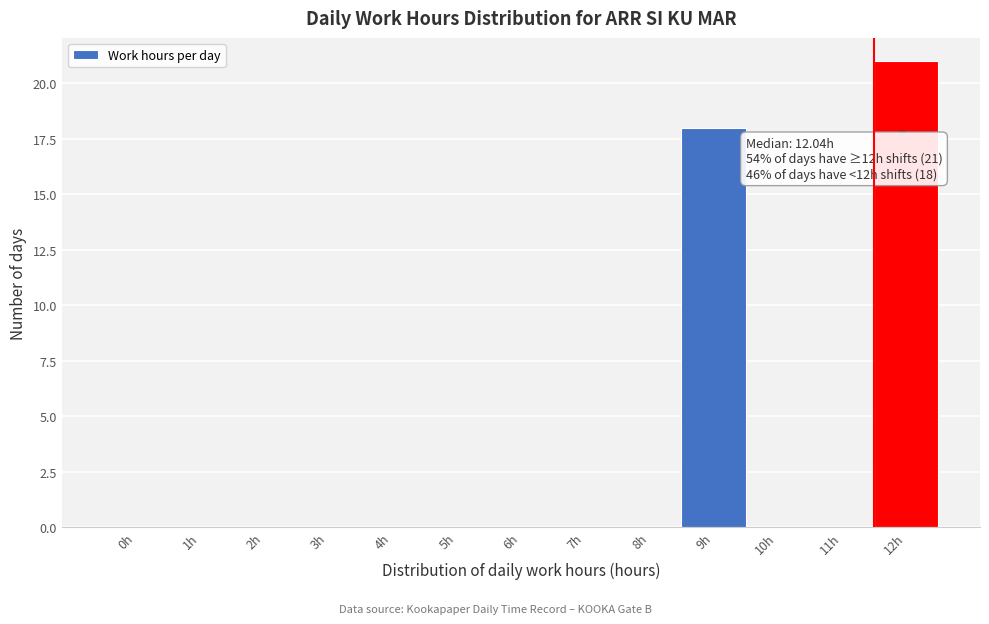

Reading right to left, what are all the values shown in this chart?

12h=21	11h=0	10h=0	9h=18	8h=0	7h=0	6h=0	5h=0	4h=0	3h=0	2h=0	1h=0	0h=0